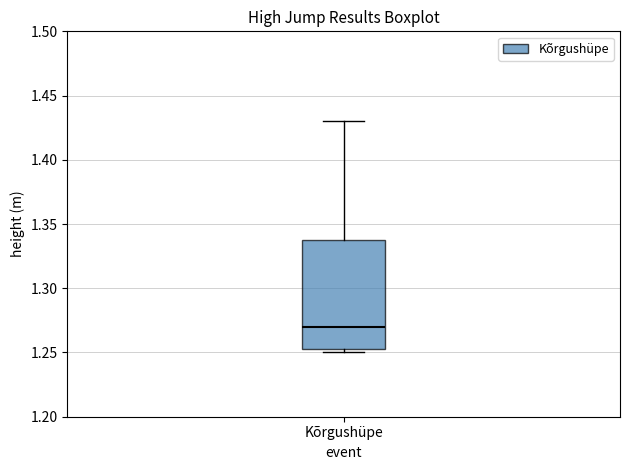

Read this box plot against the y-axis: the position of the median line, the range covered by the box, and the ends of both whiskers. The values are not printed on the chart, so give them approximately, as read against the axis.

median 1.270, box 1.255 to 1.340, whiskers 1.250 to 1.430